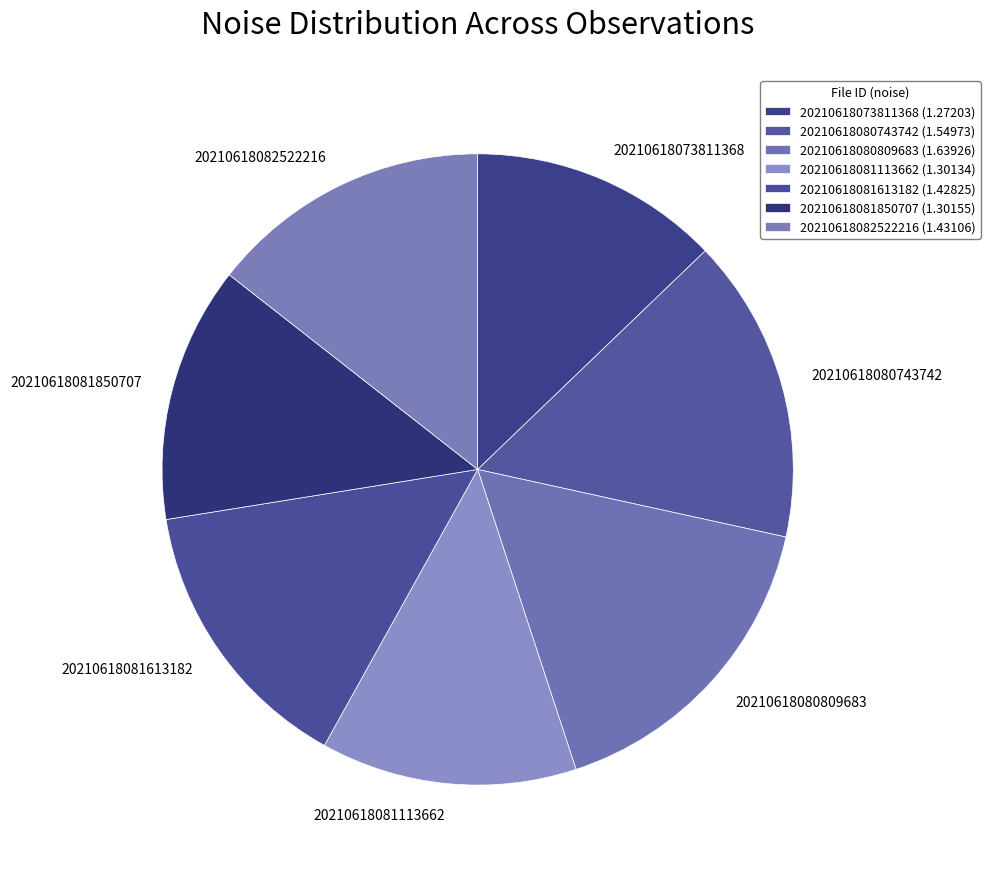

What is the largest slice in the pie chart?

20210618080809683